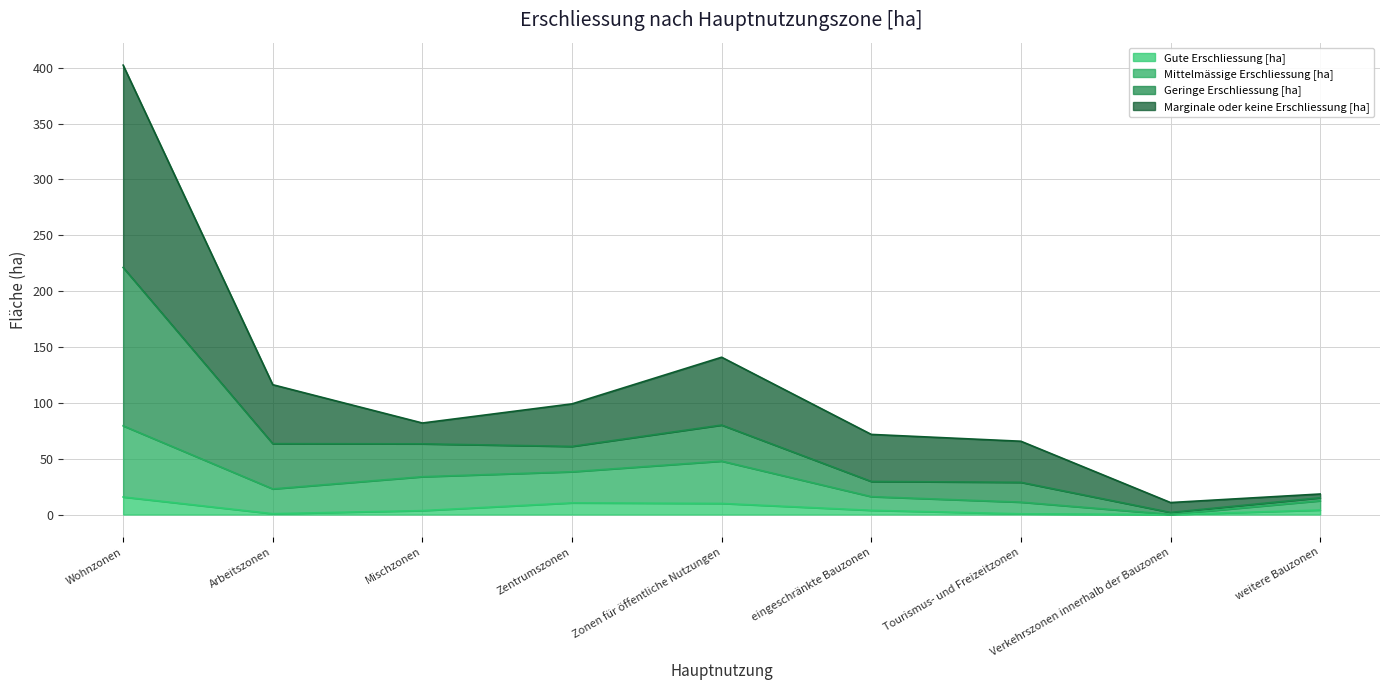

How many data points in Mittelmässige Erschliessung [ha] are above 22?

5